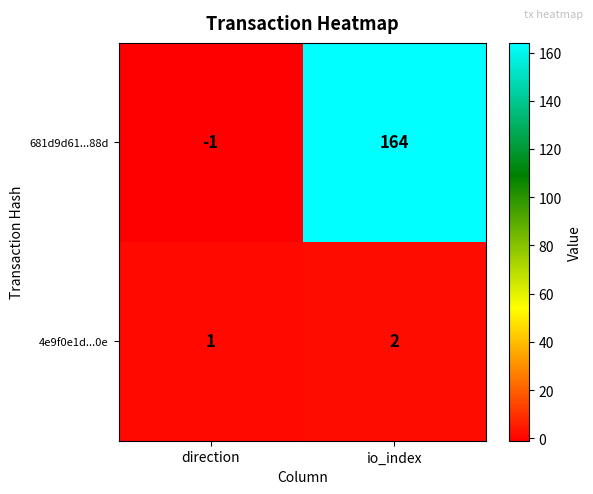

What is the sum of the 4e9f0e1d...0e values at io_index and direction?

3